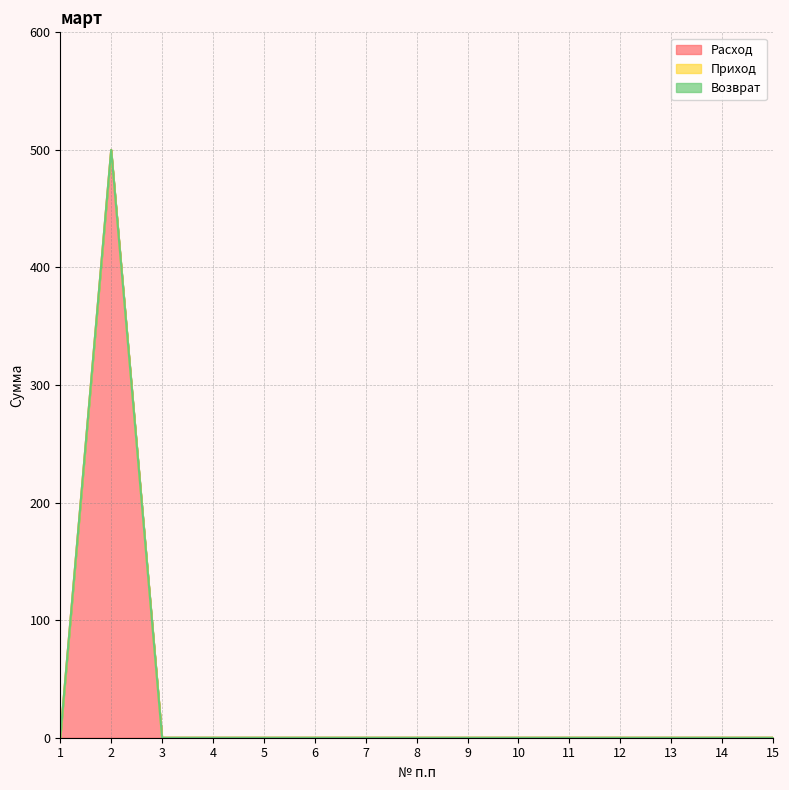

Count the number of categories in the chart.

15